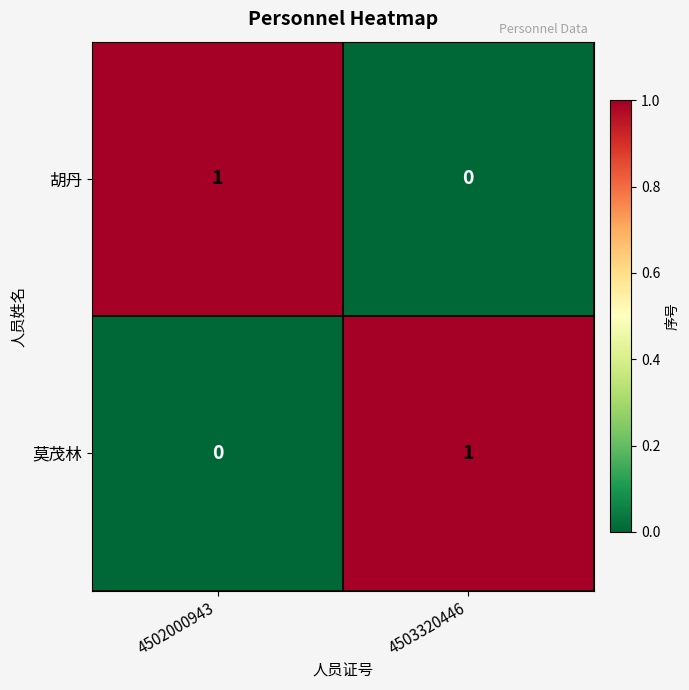

At which label does 莫茂林 reach its minimum?

4502000943